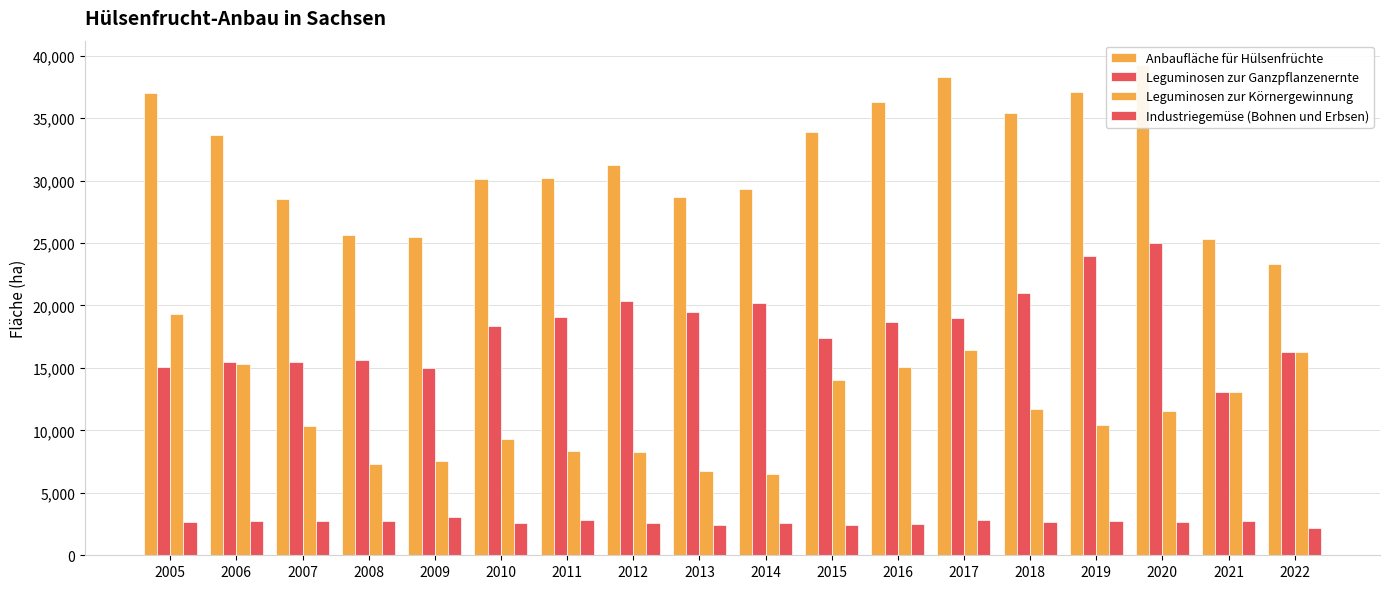

What is the value of the Anbaufläche für Hülsenfrüchte bar at the 11th from the left?

33892.8